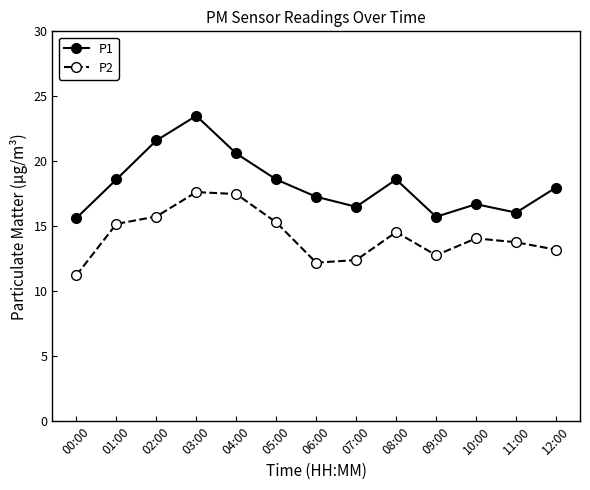

List the series in order of their peak value, highest first.

P1, P2